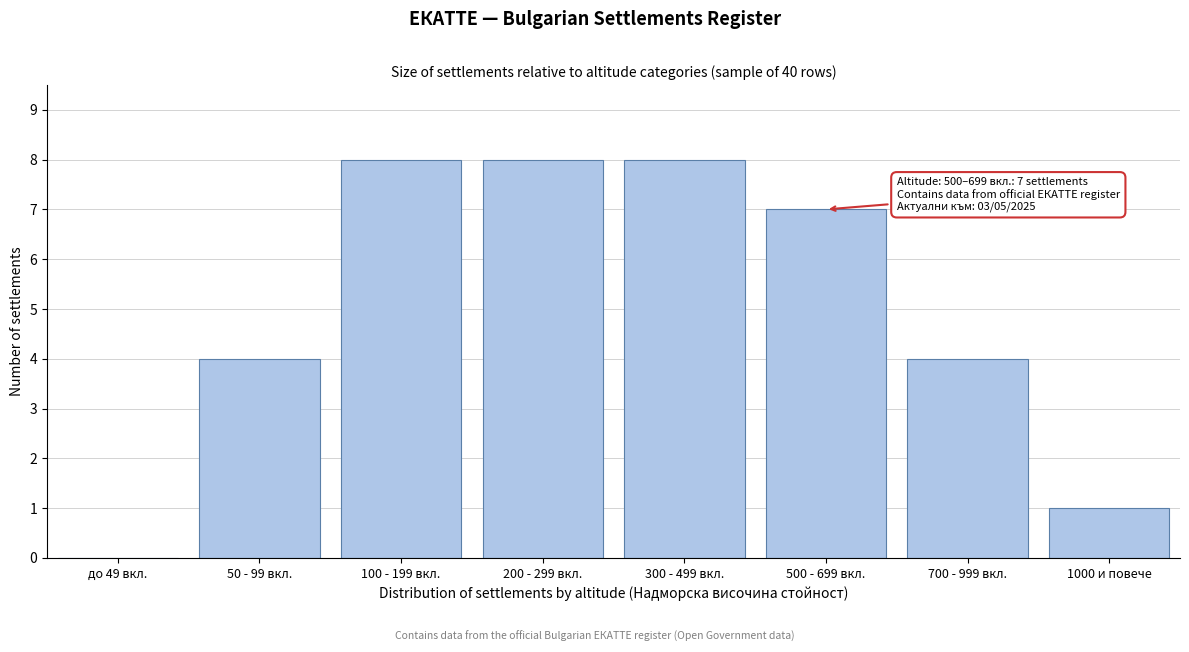

Reading left to right, what are all the values shown in this chart?

до 49 вкл.=0	50 - 99 вкл.=4	100 - 199 вкл.=8	200 - 299 вкл.=8	300 - 499 вкл.=8	500 - 699 вкл.=7	700 - 999 вкл.=4	1000 и повече=1